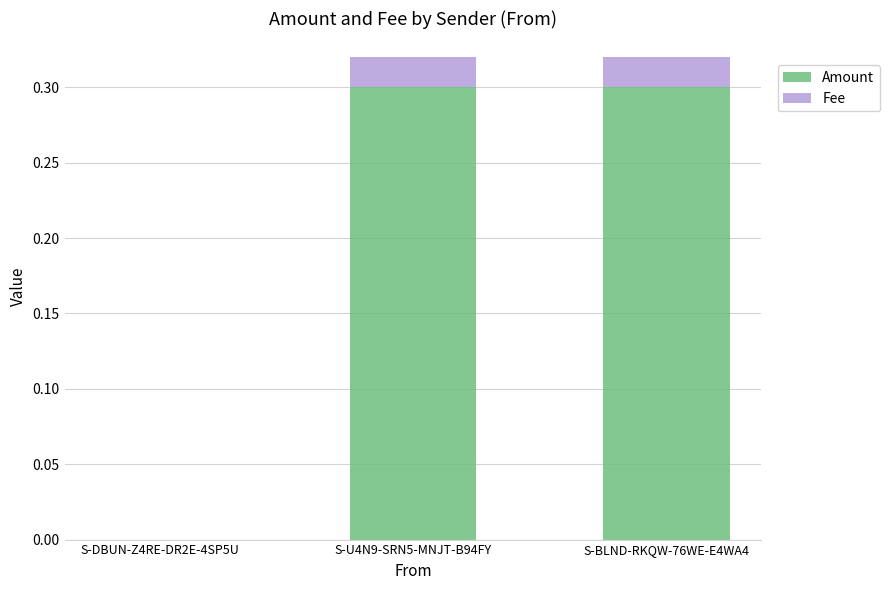

What is the highest value of the Amount series?

0.3